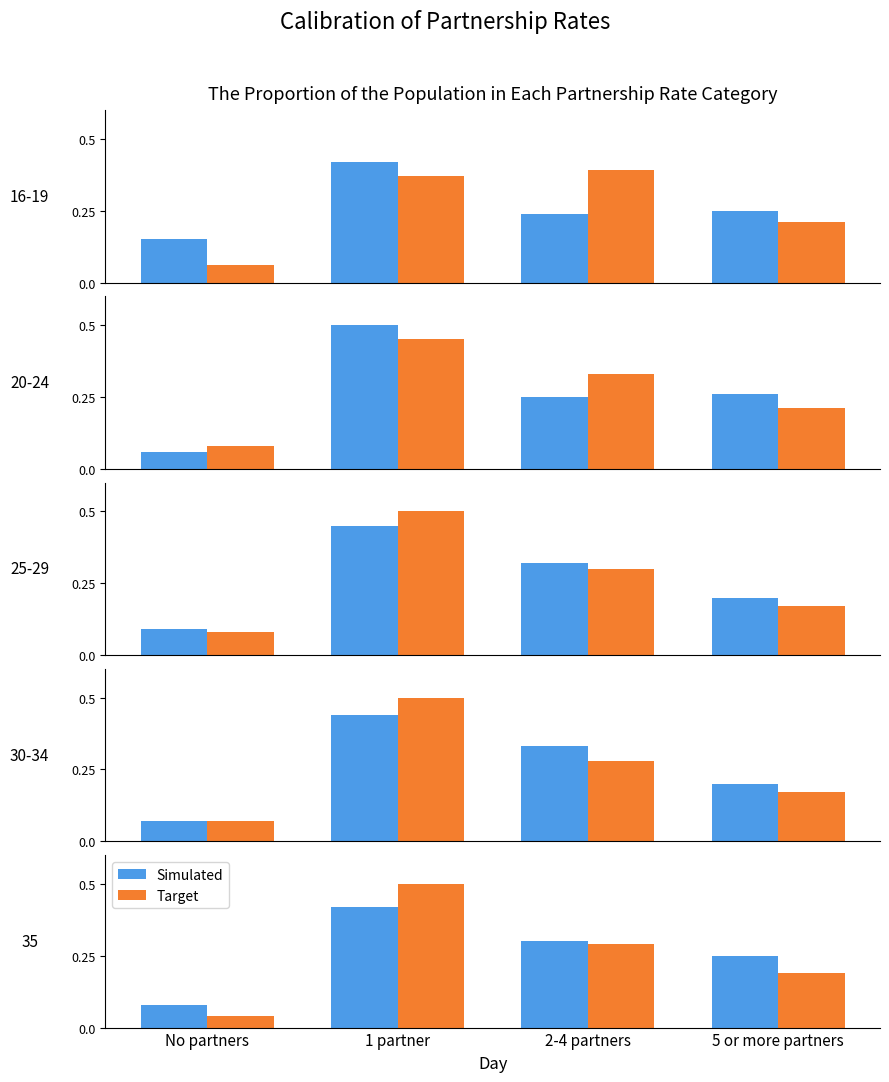

What is the difference between the Target values at No partners and 1 partner?

0.5